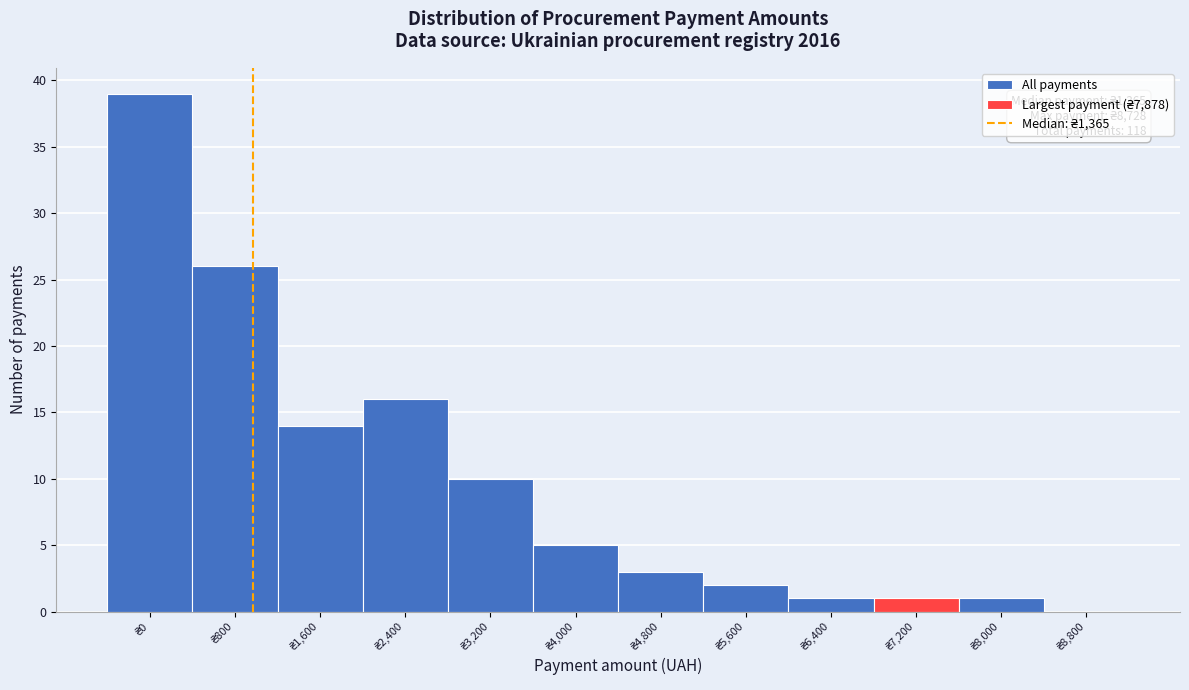

What is the maximum value shown in the chart?

39